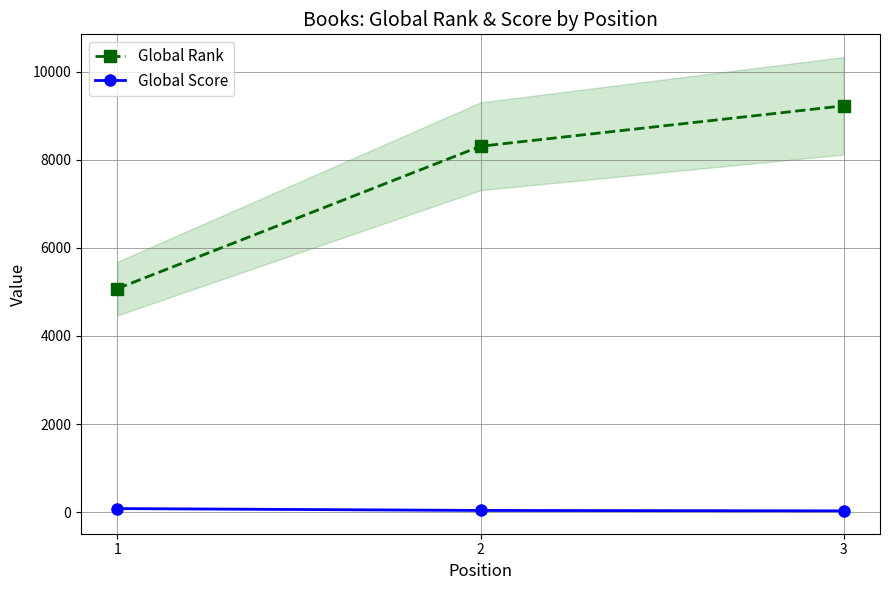

What is the total value across all series at 2?

8346